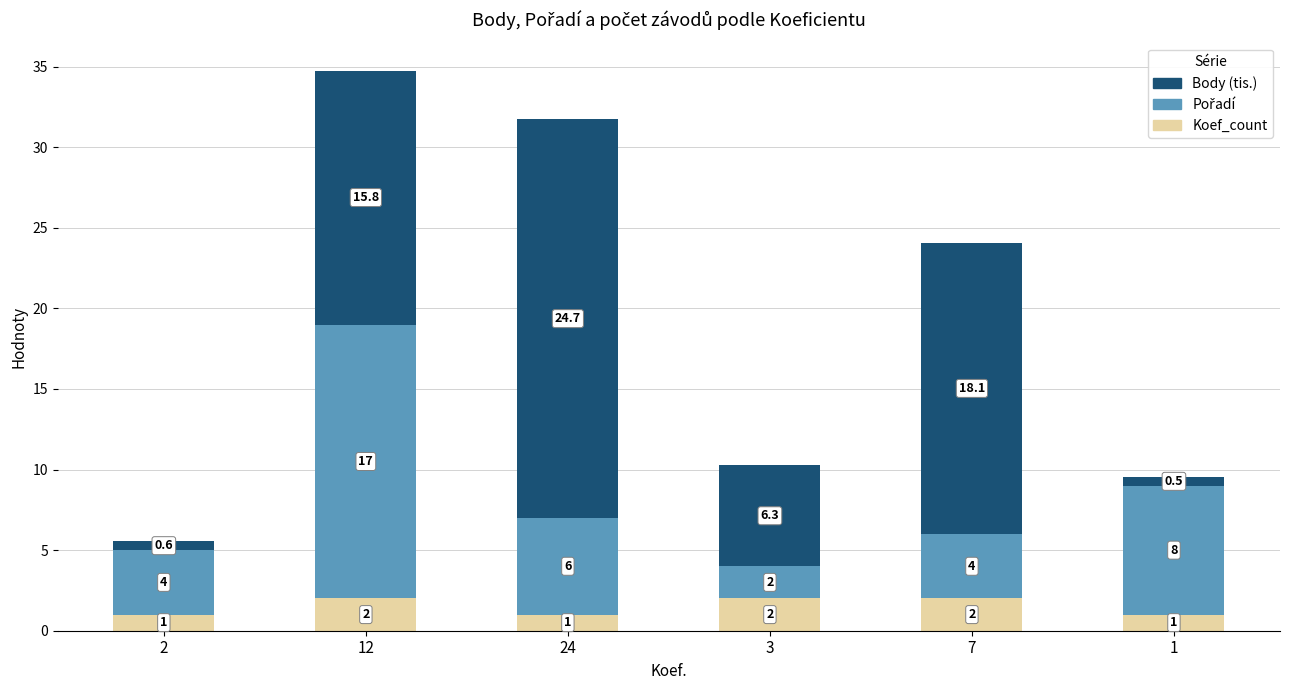

How many Koef_count values are between 1 and 2?

6